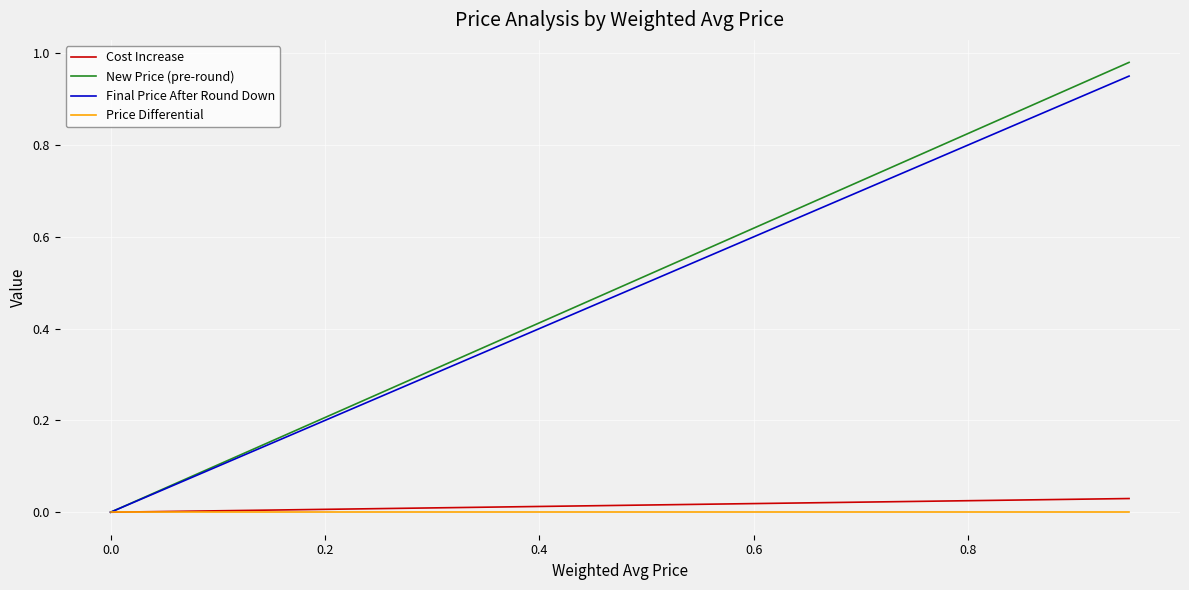

Which series has the largest range (max minus min)?

New Price (pre-round)